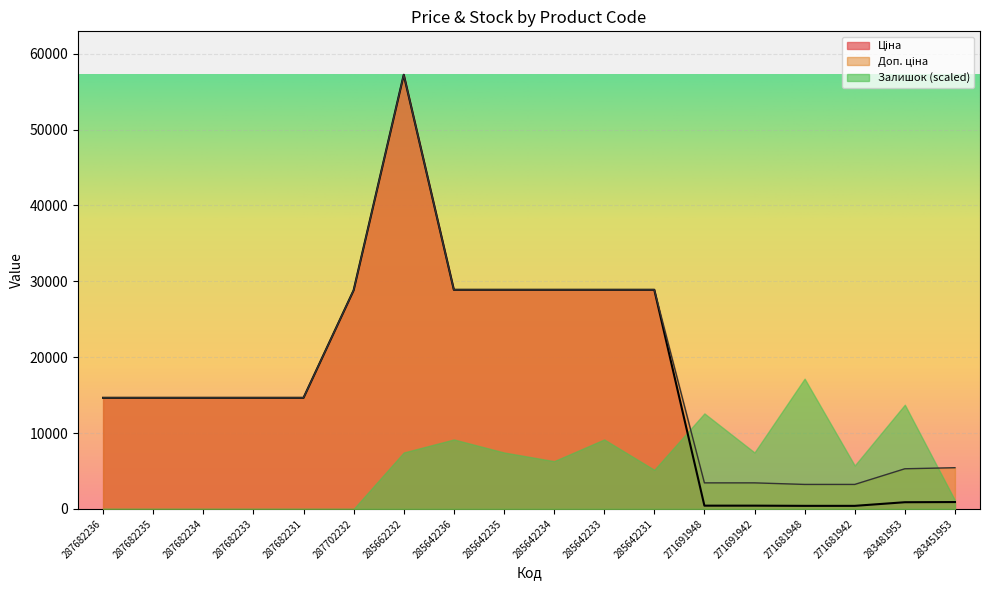

How many values in the Ціна series are below 14649?

6